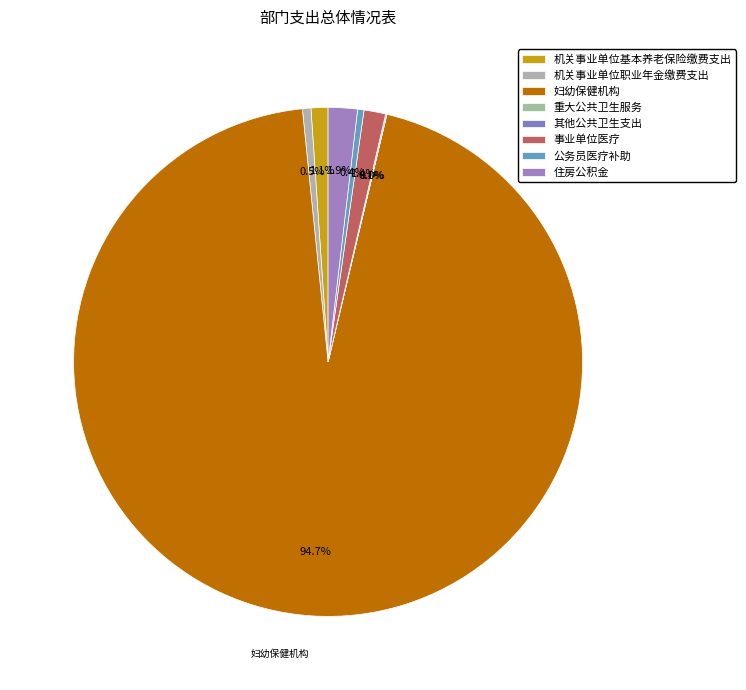

What is the change in value from 机关事业单位职业年金缴费支出 to 住房公积金?

+1917325.7